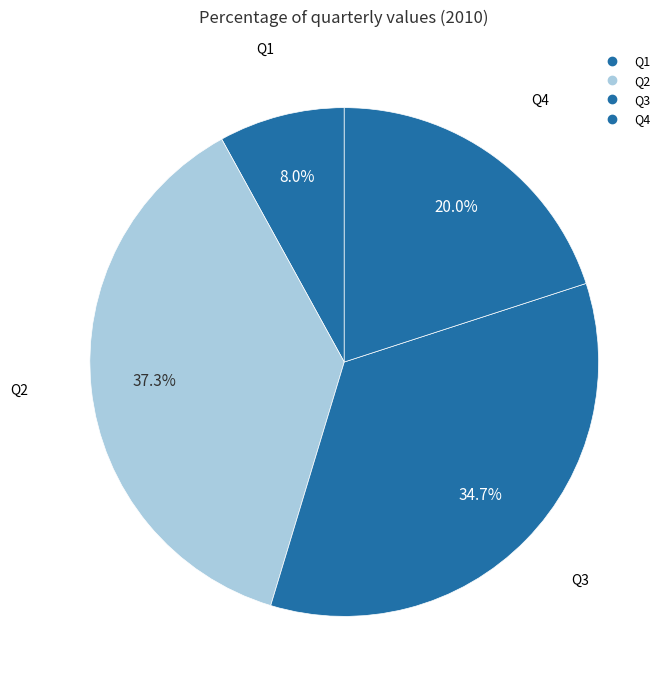

Approximately how many times larger is the value at Q2 compared to Q3?

1.1